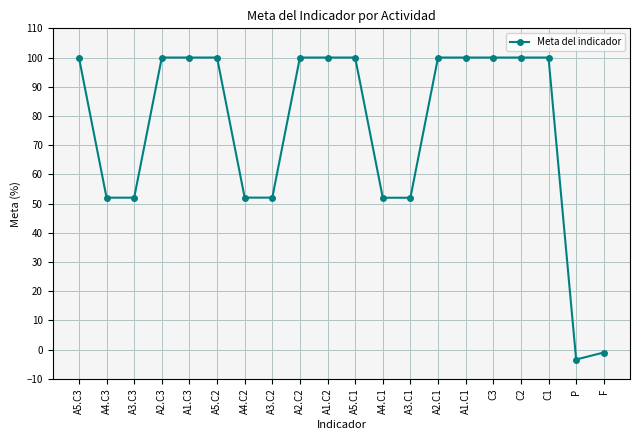

What is the sum of all values?

1507.8